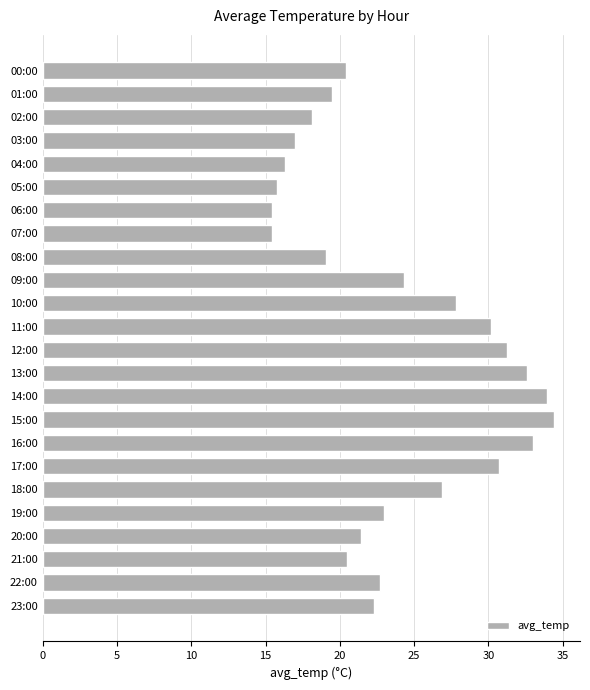

What is the sum of the values at 23:00 and 02:00?

40.4